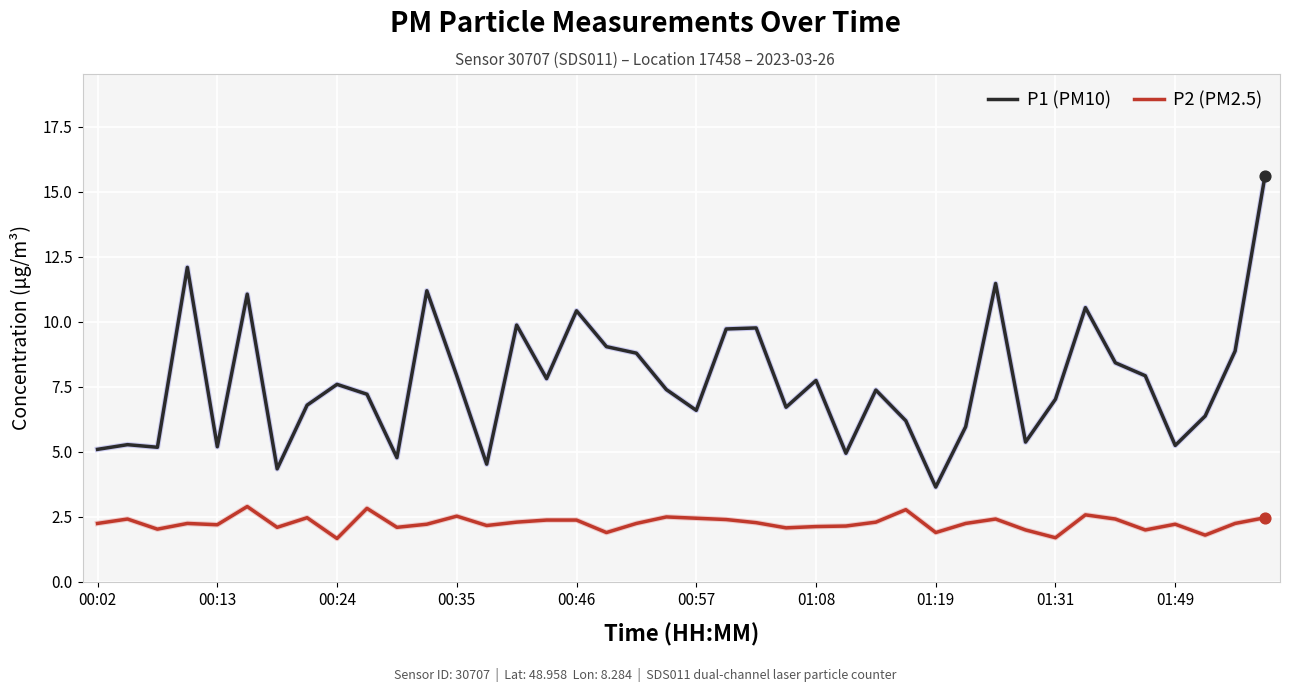

Which series has the largest total across all categories?

P1 (PM10)